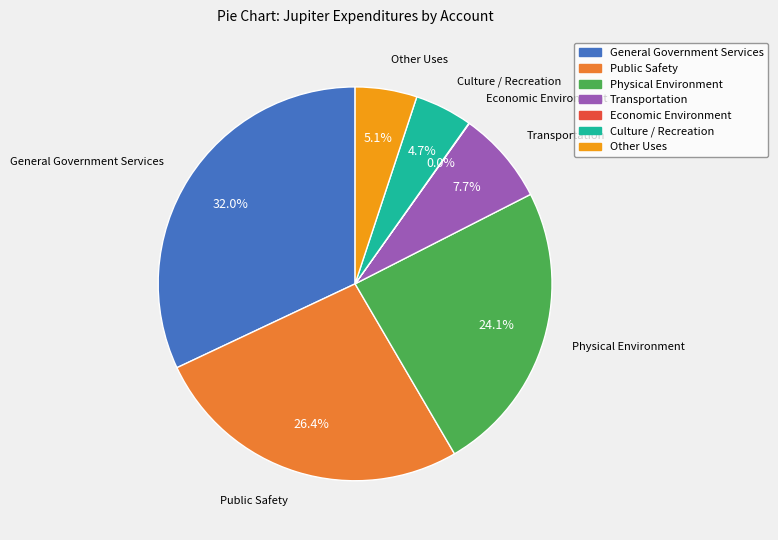

What is the ratio of the value at Public Safety to the value at Other Uses?

5.2